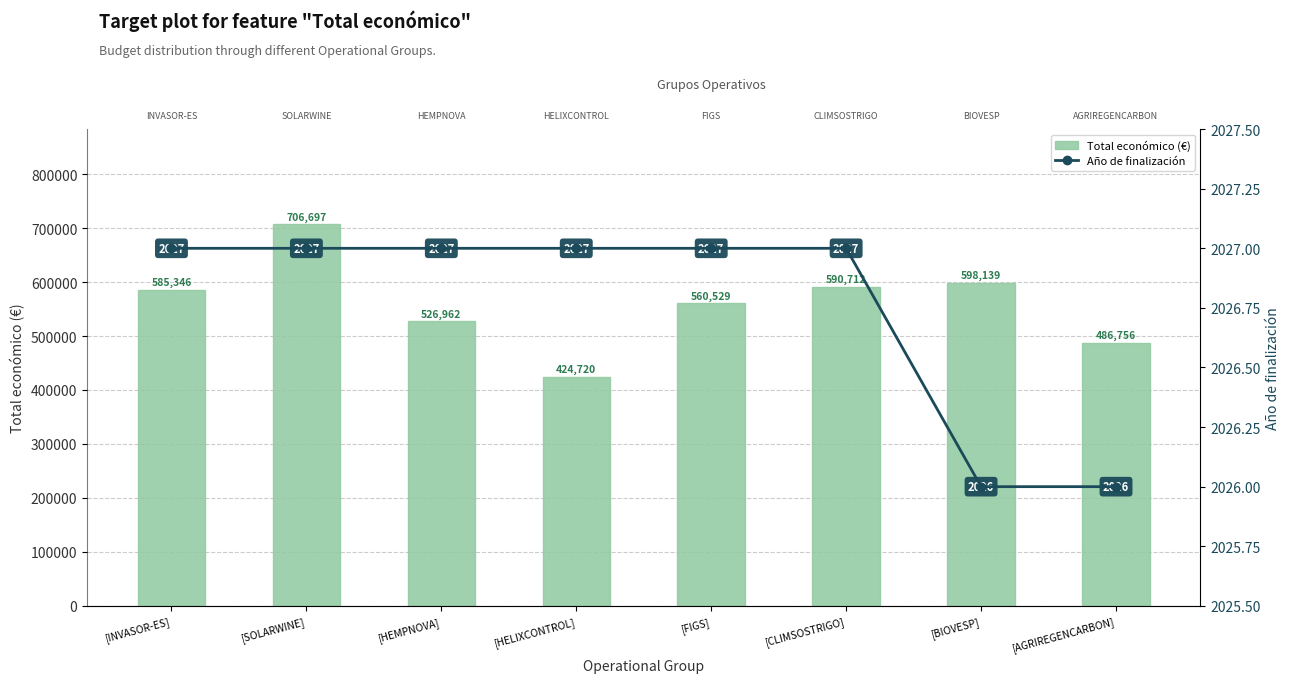

Between [INVASOR-ES] and [SOLARWINE], which series saw the biggest shift?

Total económico